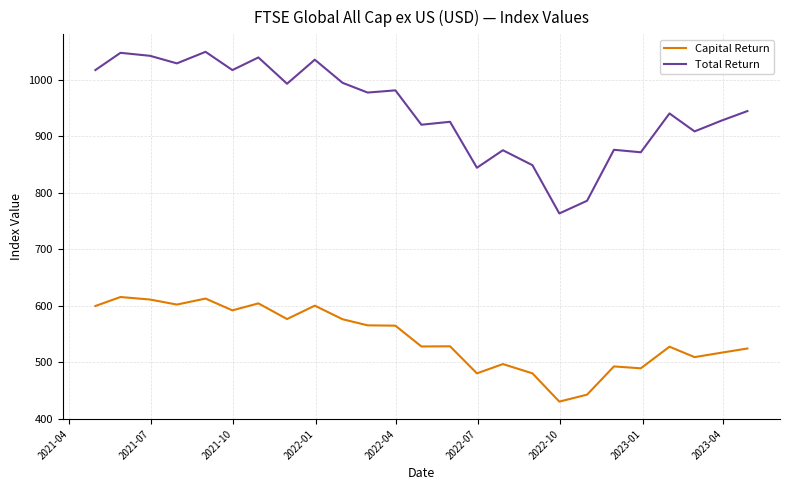

What is the difference between the maximum and minimum values in the Capital Return series?

185.1